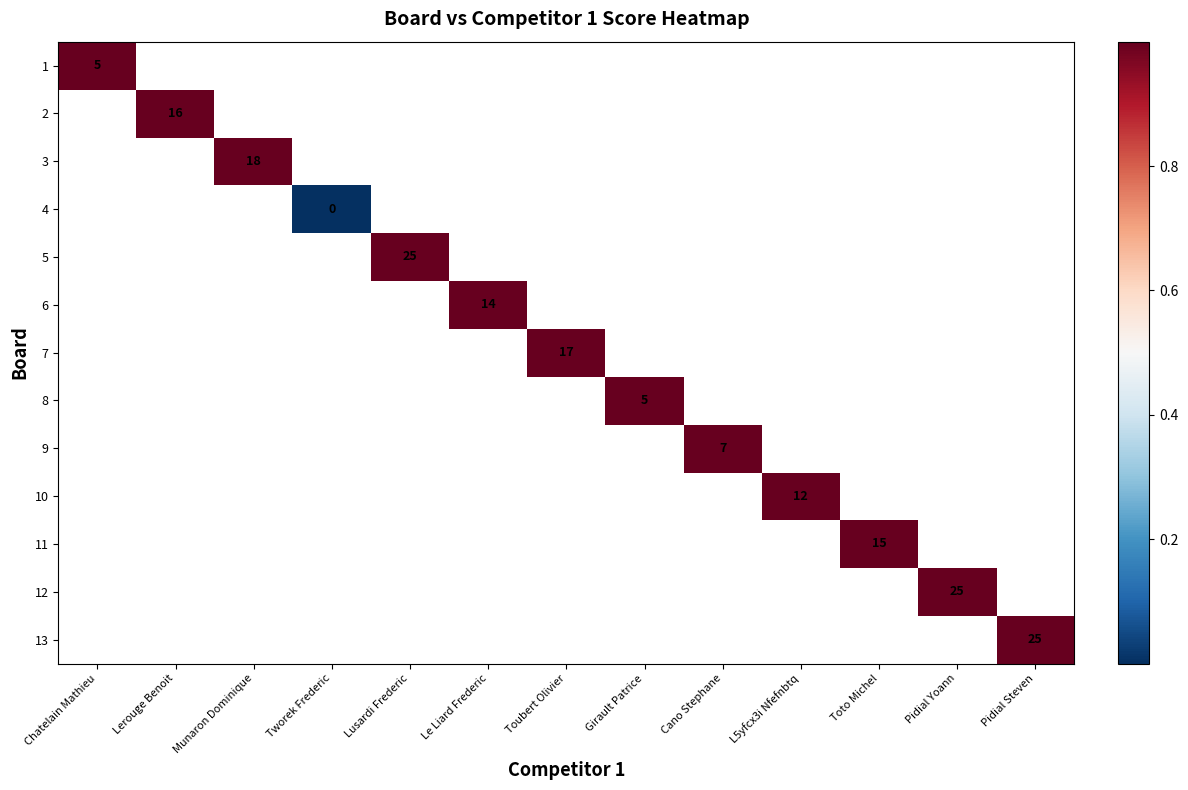

Rank the categories by 6 value from lowest to highest.

Chatelain Mathieu, Lerouge Benoit, Munaron Dominique, Tworek Frederic, Lusardi Frederic, Le Liard Frederic, Toubert Olivier, Girault Patrice, Cano Stephane, L5yfcx3i Nfefnbtq, Toto Michel, Pidial Yoann, Pidial Steven